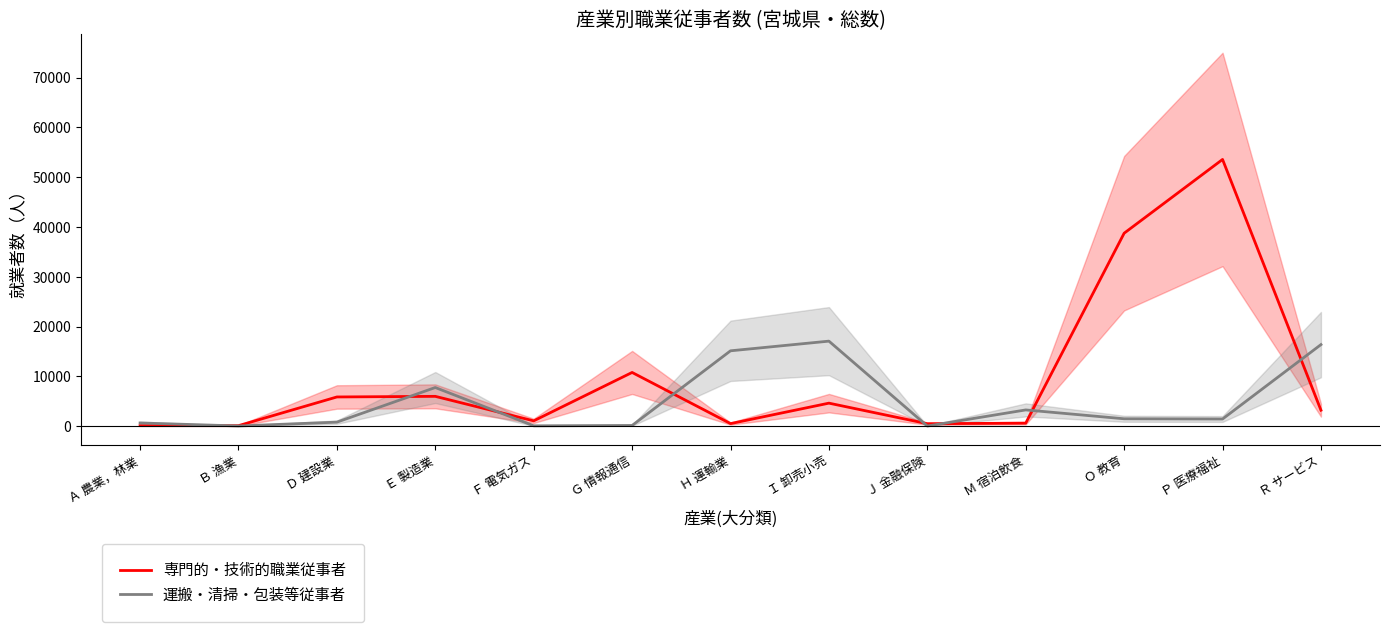

Does the chart have visible grid lines?

No